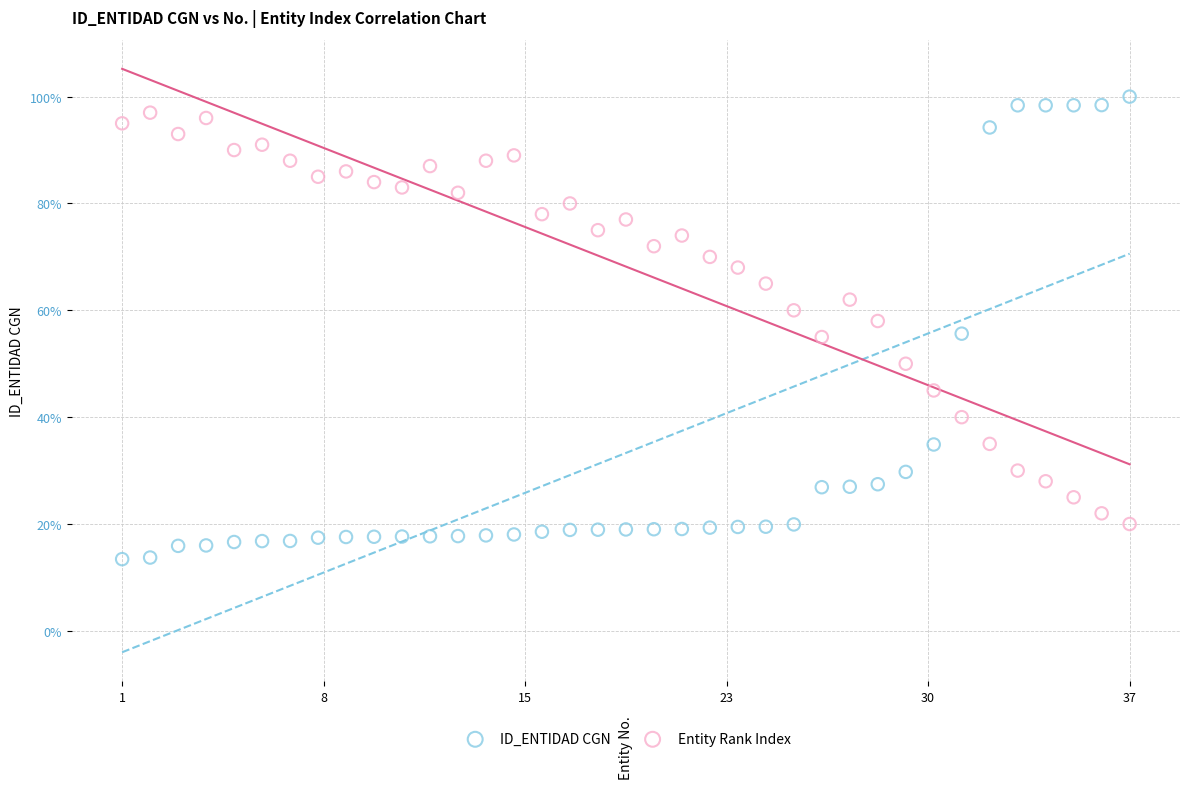

Which series has the widest spread of Y values?

ID_ENTIDAD CGN